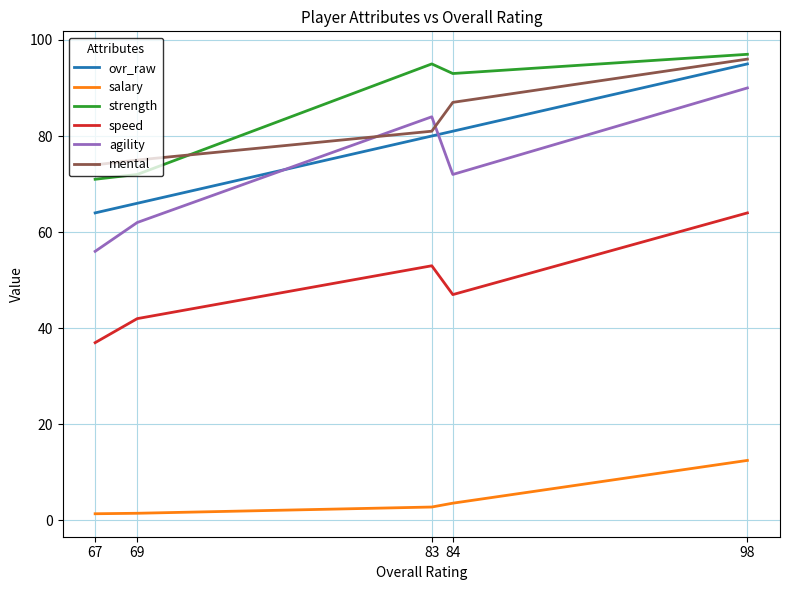

What is the minimum value shown in the chart?

1.4